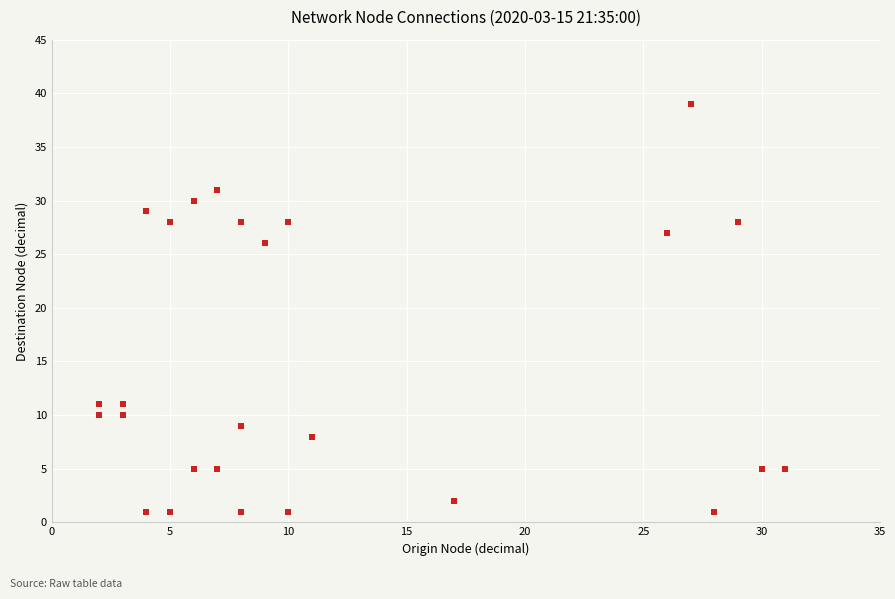

What is the range of Y values (max minus min)?

38